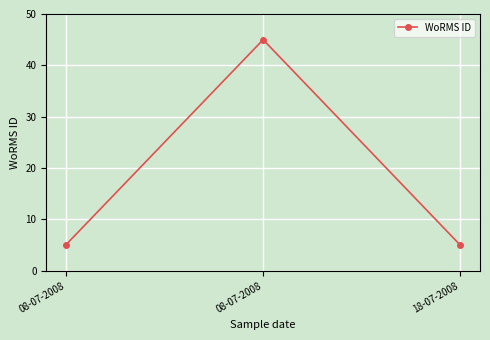

Count the number of categories in the chart.

3